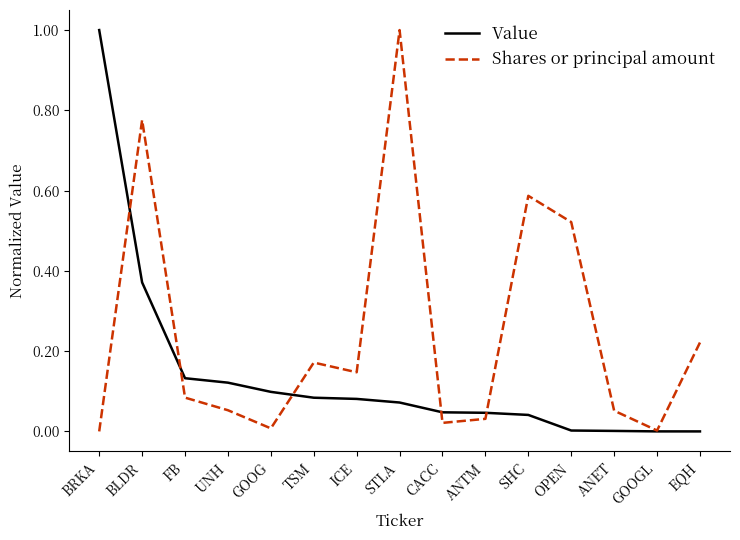

What is the spread (max minus min) of values at STLA?

0.9